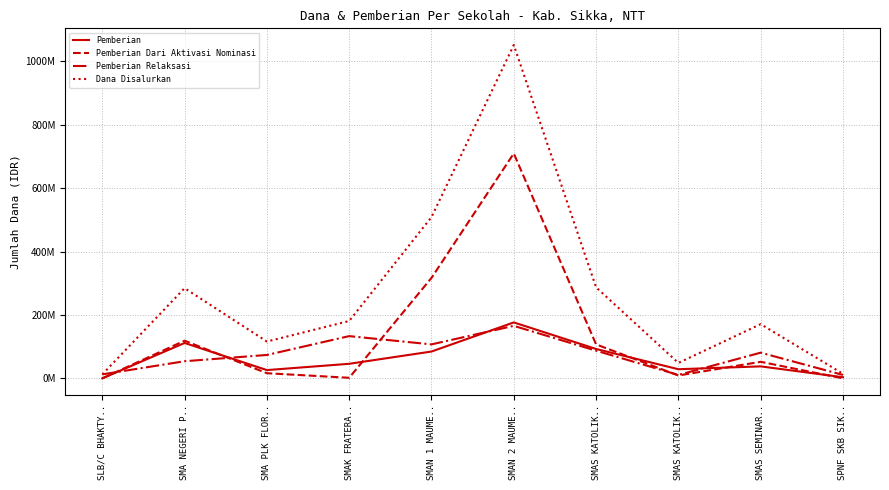

True or false: Pemberian and Pemberian Dari Aktivasi Nominasi intersect in this chart.

True